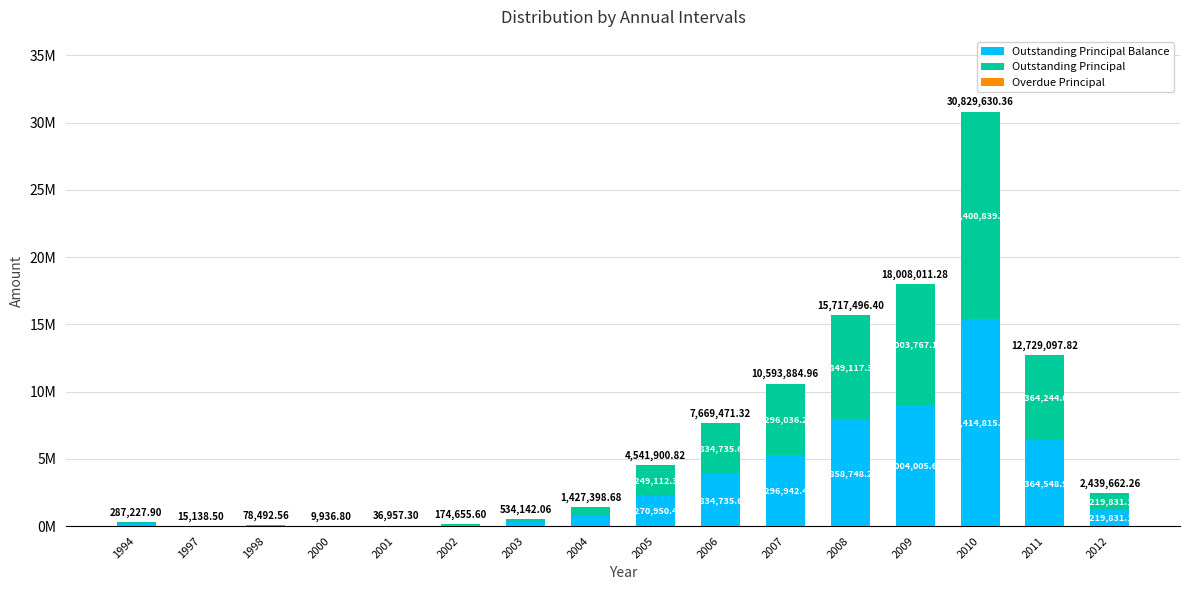

Does the chart contain stacked bars?

Yes